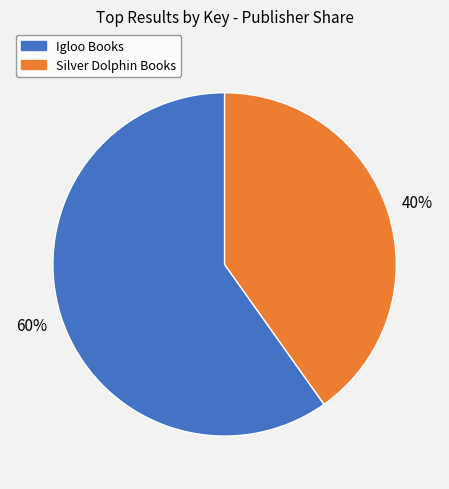

Is there any slice that represents more than half of the pie?

Yes